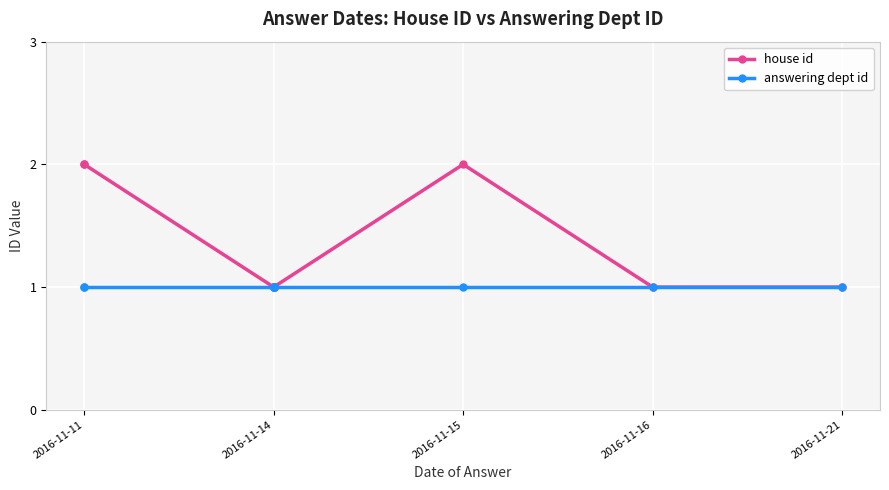

In house id, how many points are higher than both neighbors (excluding endpoints)?

1